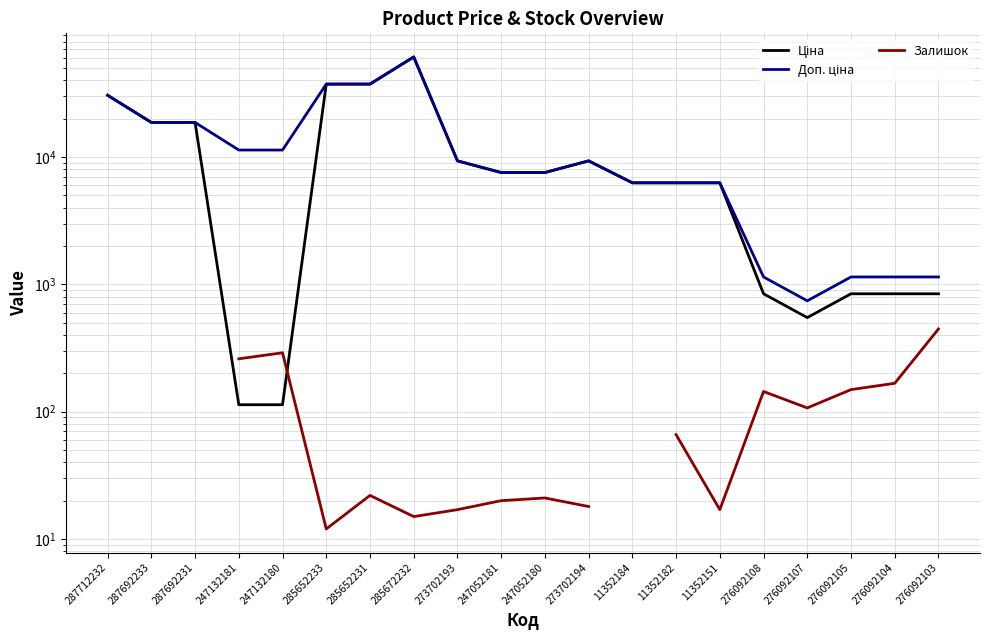

What is the sum of the Ціна values at 276092105 and 11352184?

7109.5